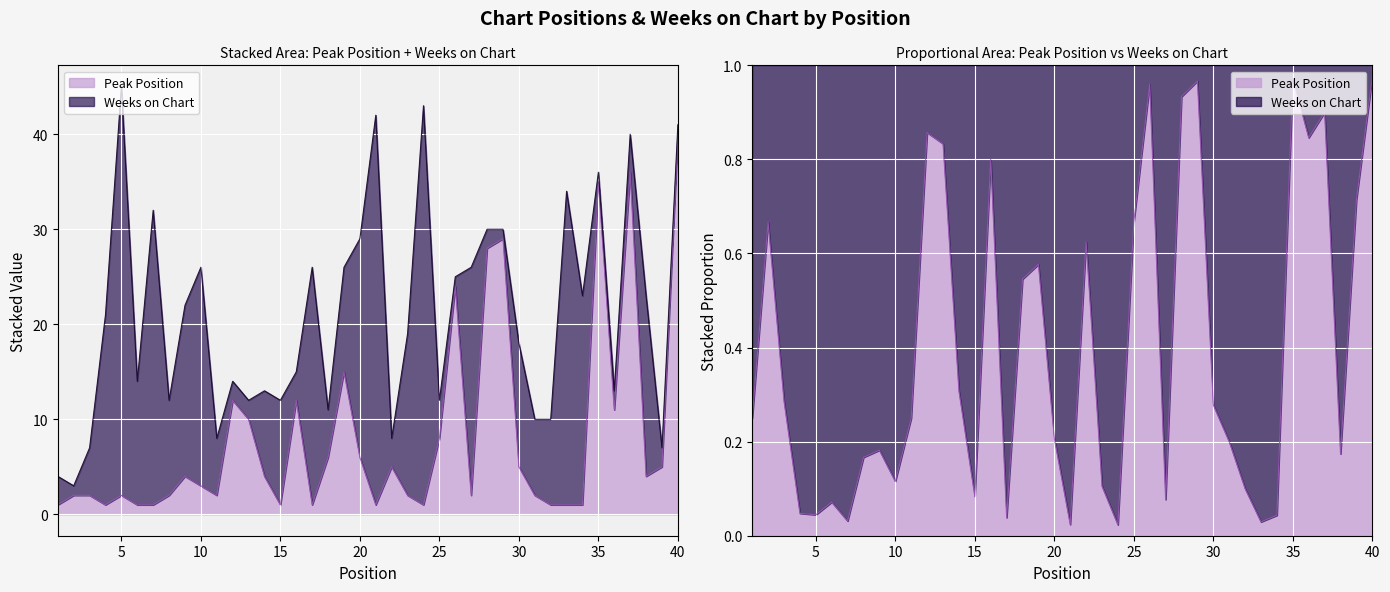

The value at 27 is 2. True or false?

True